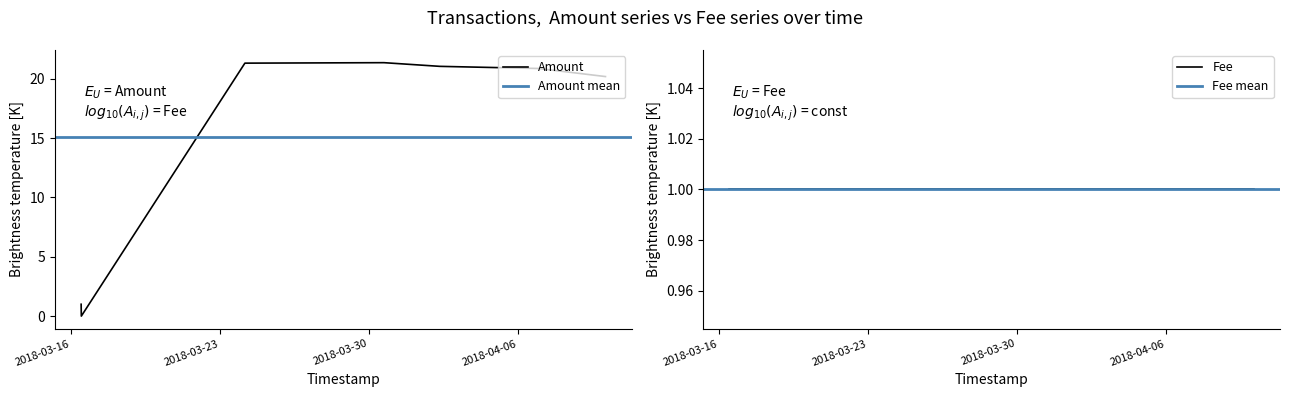

What is the difference between the maximum and minimum values in the Amount series?

21.4